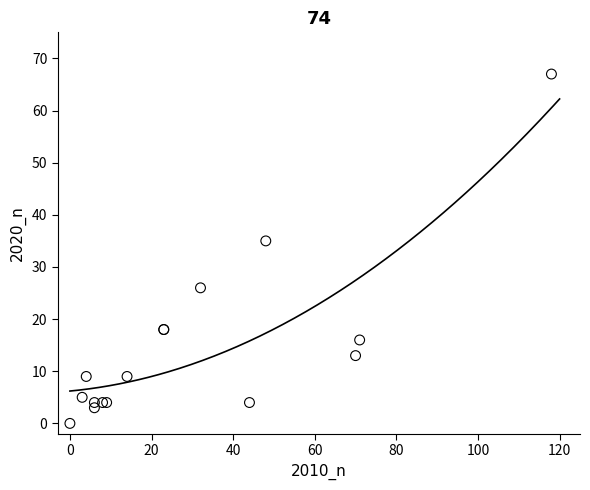

What Y value in the scatter plot is closest to 33?

35